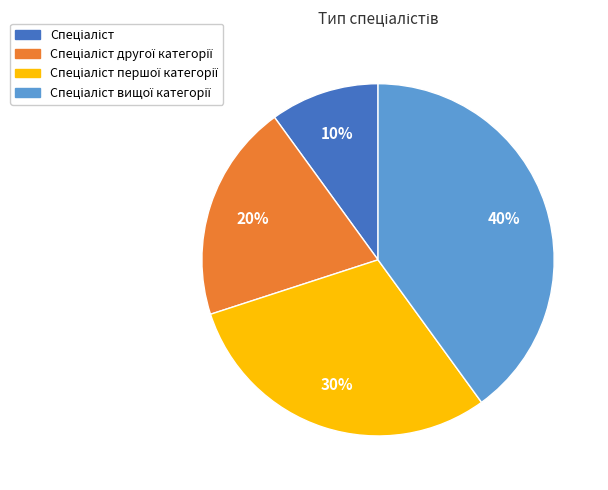

To the nearest percent, what is the average slice percentage?

25%